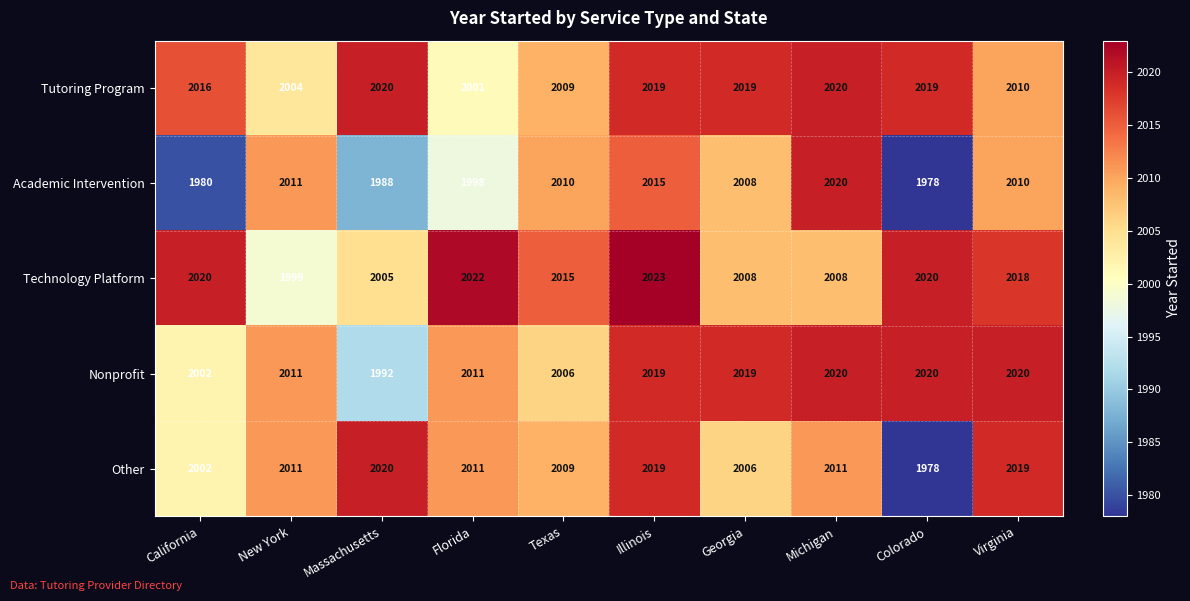

What is the difference between the second highest and second lowest values in the Tutoring Program series?

16